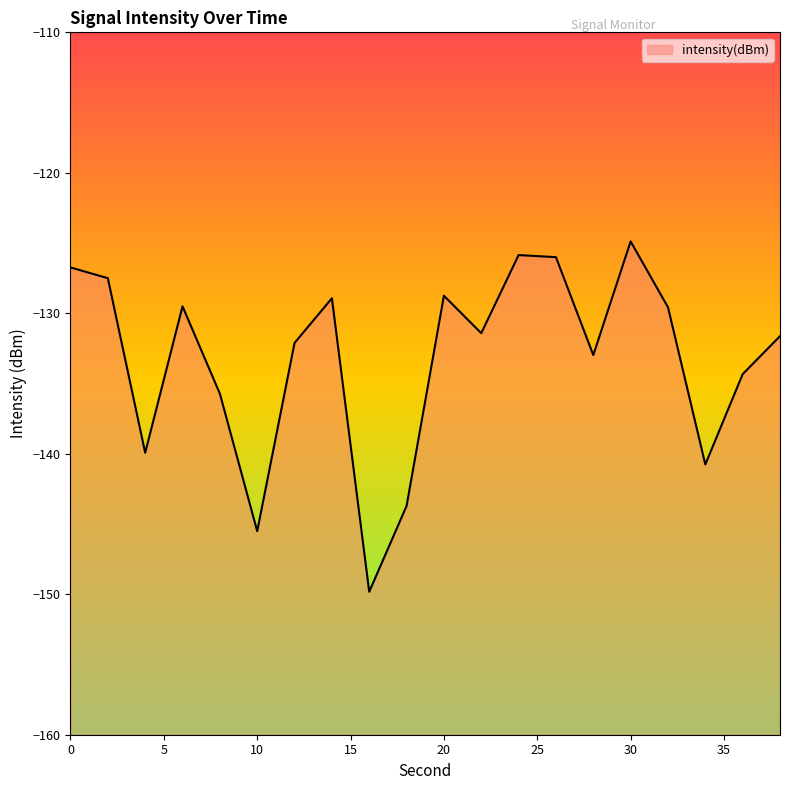

How many categories are shown in the chart?

20